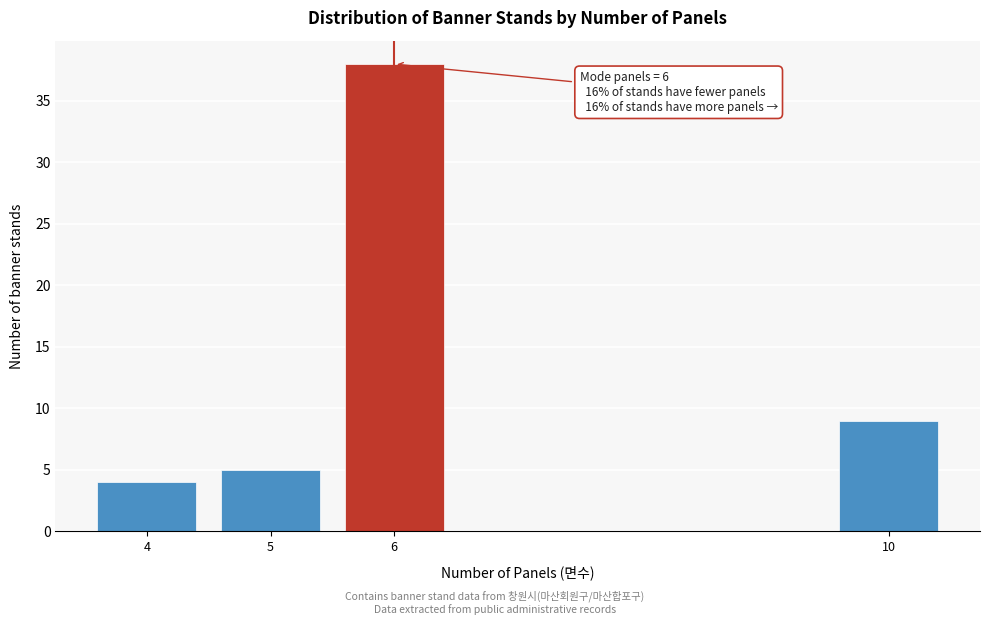

Reading left to right, transcribe all the data shown in this chart.

4	5	38	9